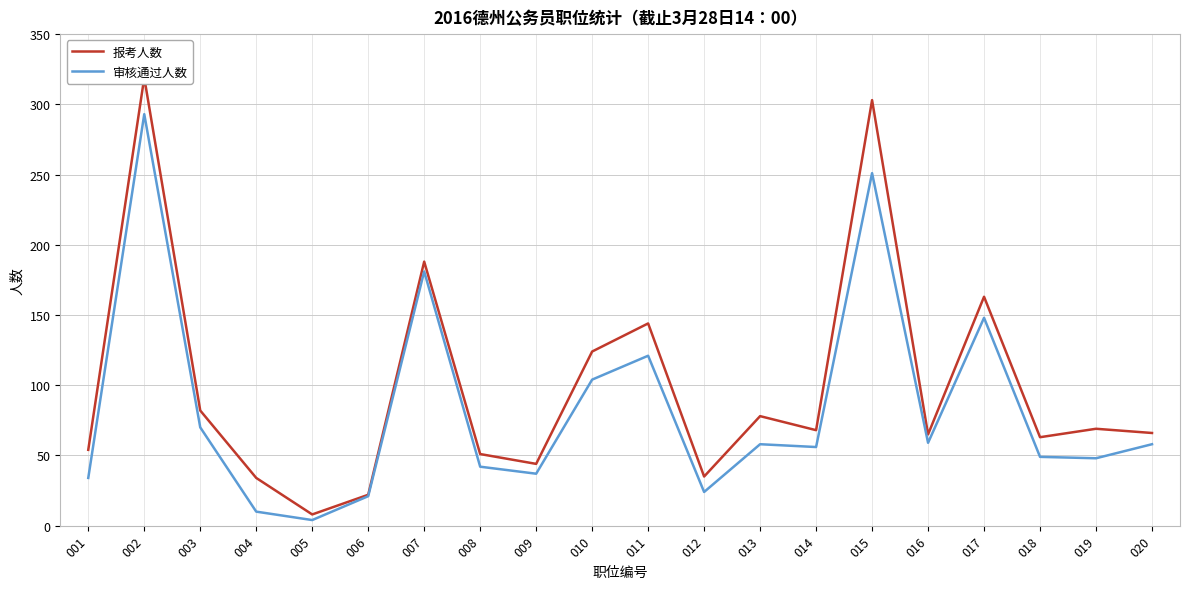

Rank the series by their maximum value, from lowest to highest.

审核通过人数, 报考人数